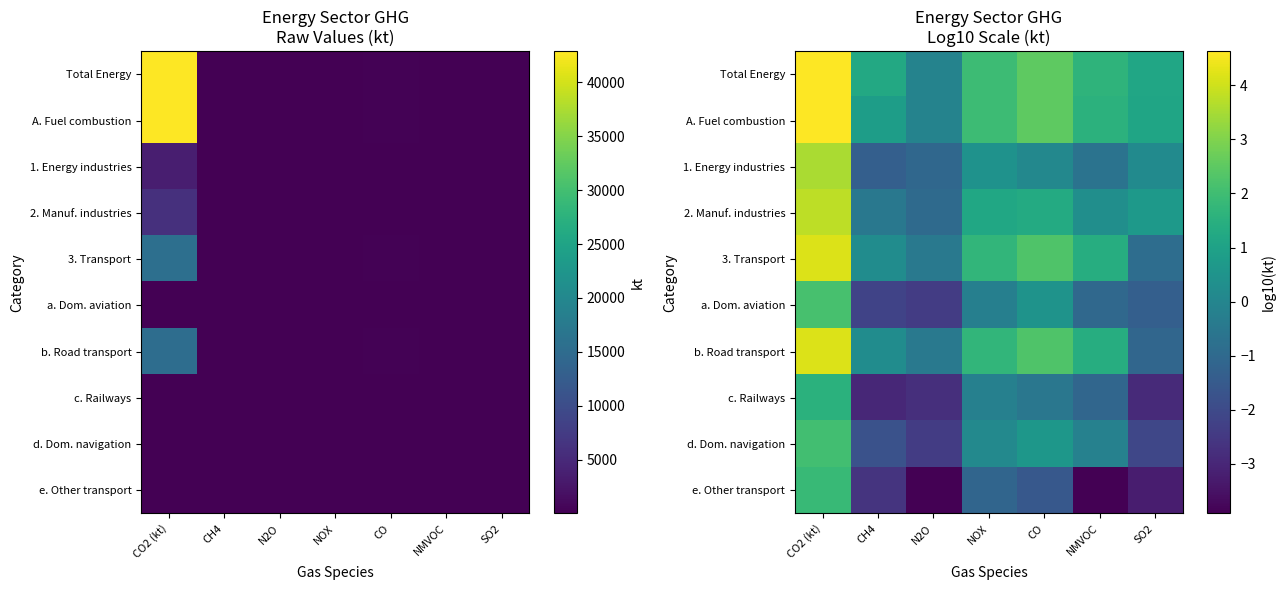

What is the total value across all series at CH4?

-8.8